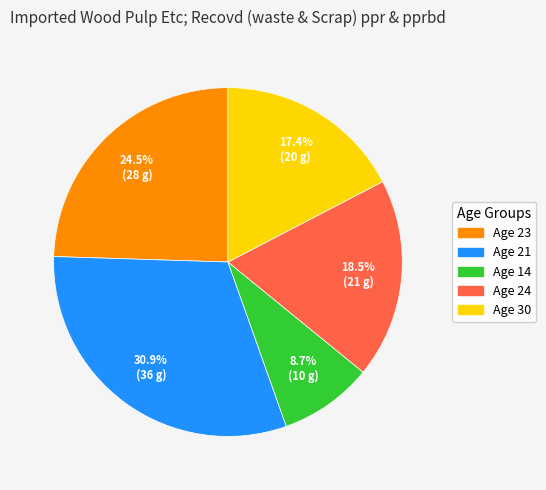

Is there any slice that represents more than half of the pie?

No